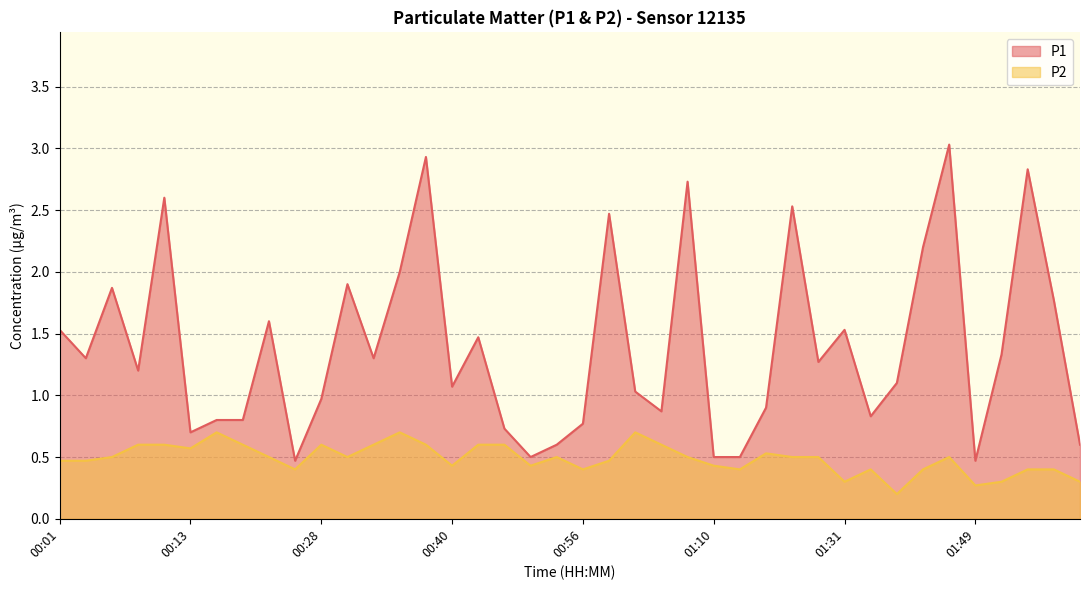

How many data points in P1 are less than 1?

16